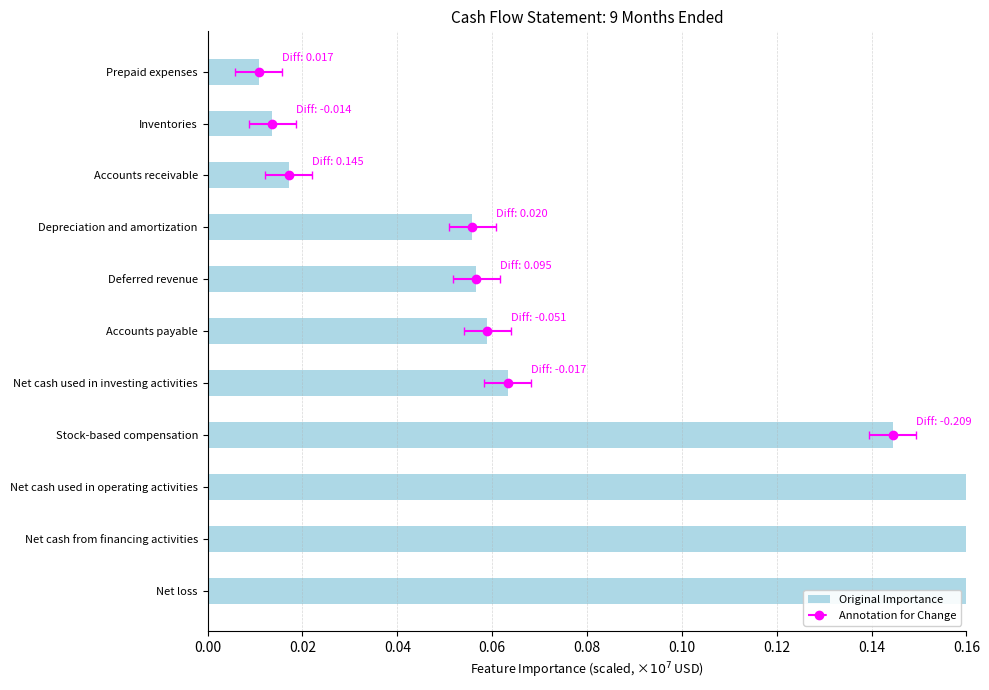

What is the value of the 7th bar from the left?

0.1